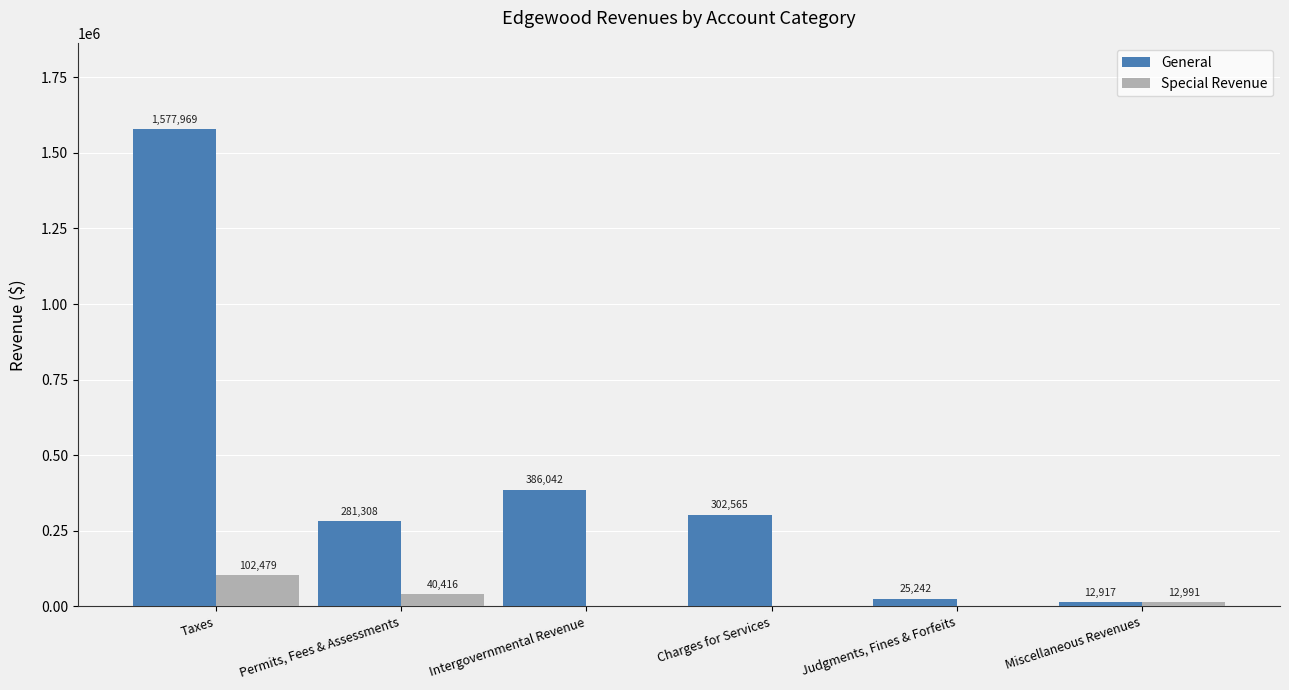

Between Taxes and Judgments, Fines & Forfeits, which series saw the biggest shift?

General